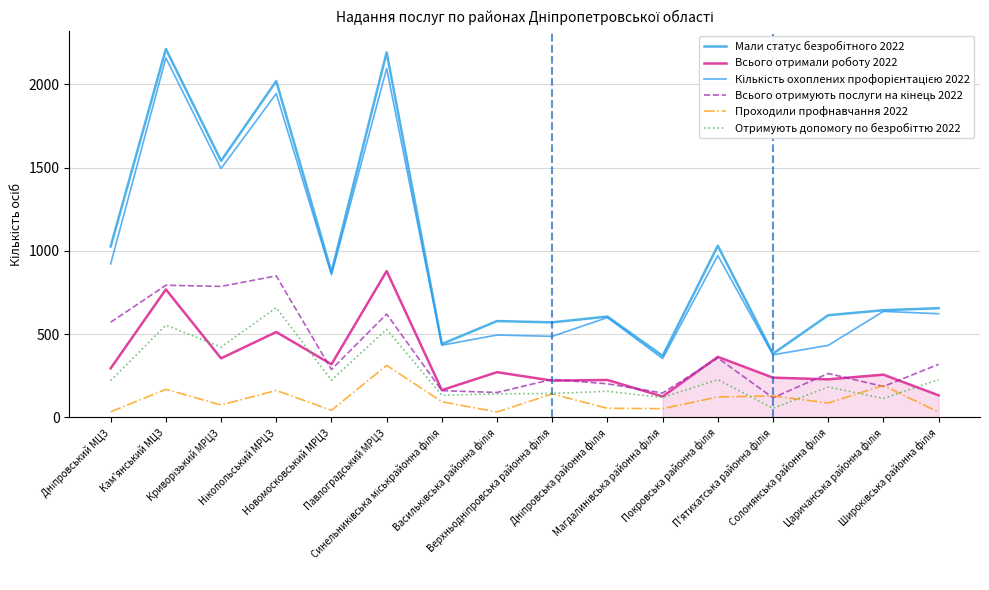

Does the chart have visible grid lines?

Yes